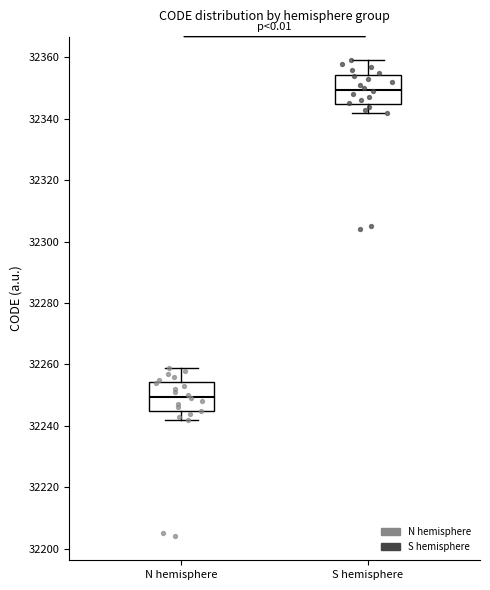

Reading left to right, read every box against the y-axis: the position of its median line, the range the box covers, and the ends of its whiskers. The values are not printed on the chart, so give them approximately, as read against the axis.

N hemisphere: median 32250, box 32244 to 32254, whiskers 32242 to 32260
S hemisphere: median 32350, box 32344 to 32354, whiskers 32342 to 32360